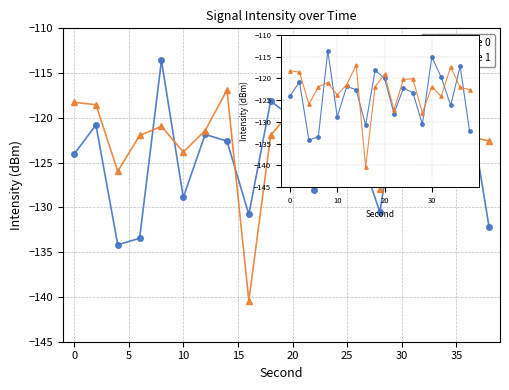

Does the chart have visible grid lines?

Yes